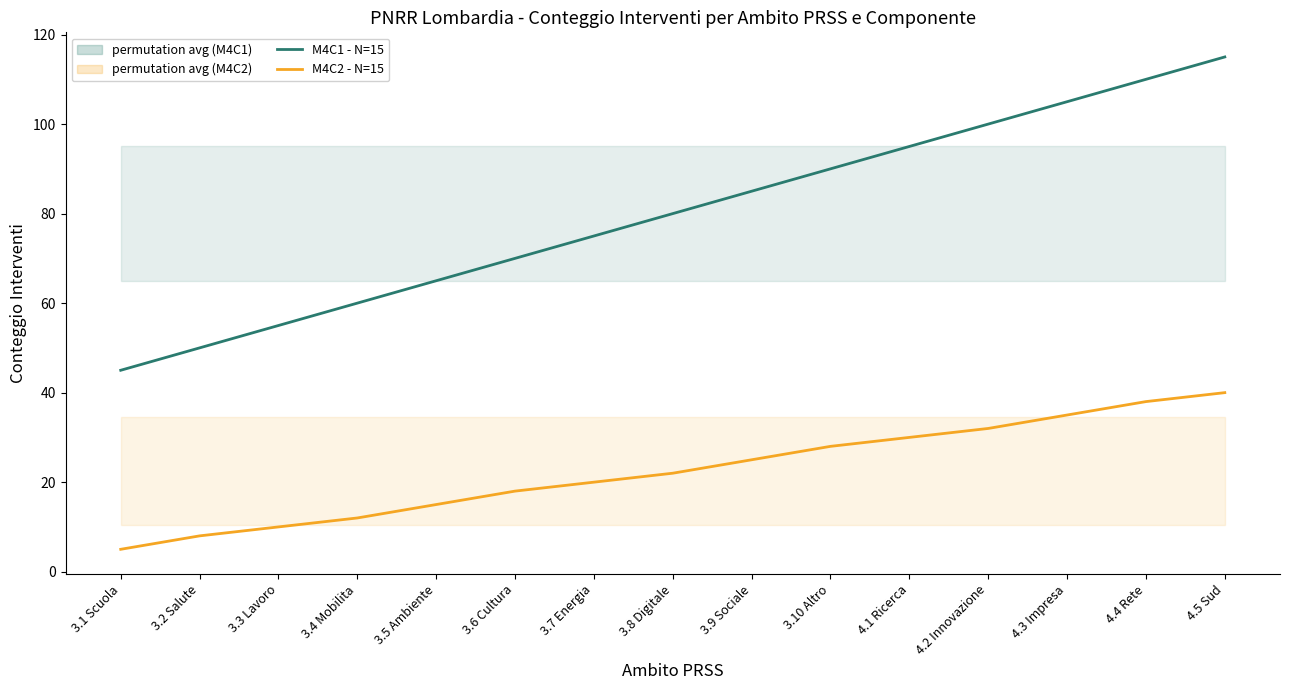

Is the value of M4C1 - N=15 at 3.9 Sociale greater than the value of M4C2 - N=15 at 3.5 Ambiente?

Yes